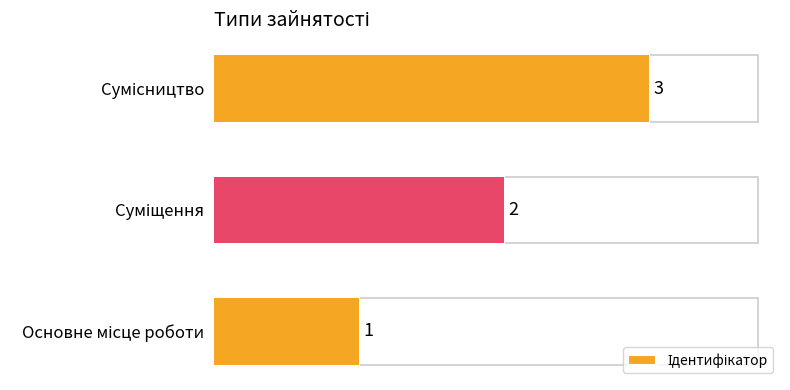

How many data points are less than 2?

1